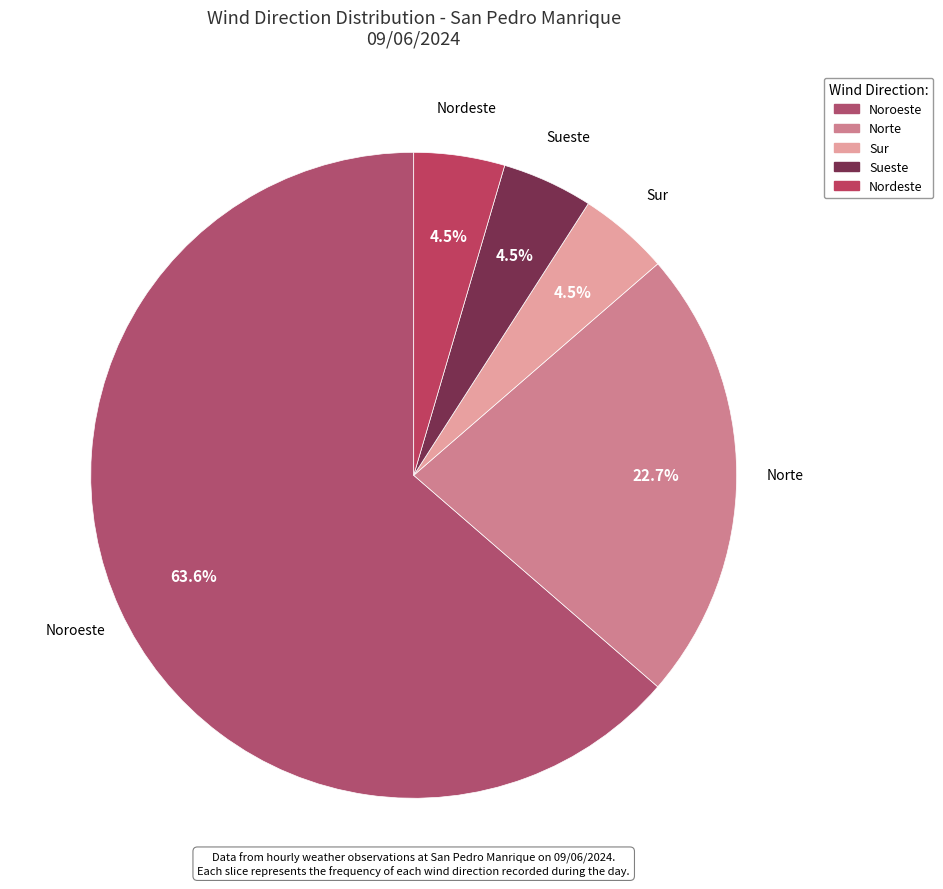

What is the largest slice in the pie chart?

Noroeste